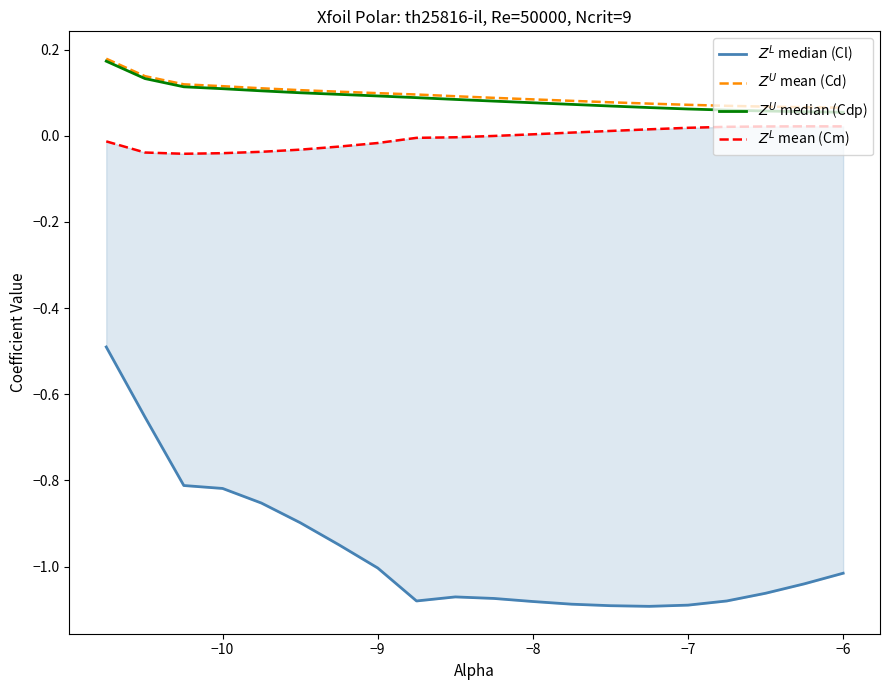

What is the highest value of the $Z^L$ median (Cl) series?

-0.5